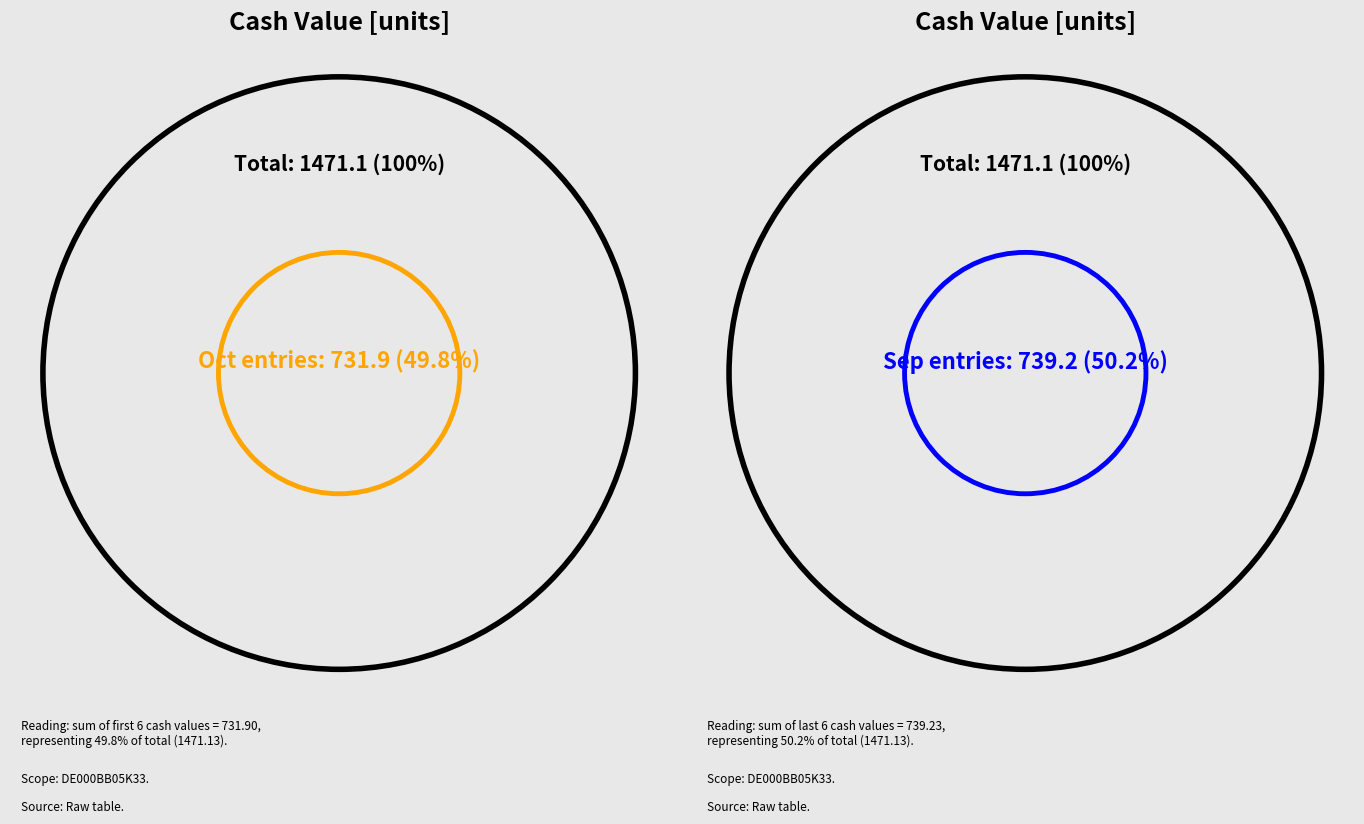

Does any single category account for the majority?

No